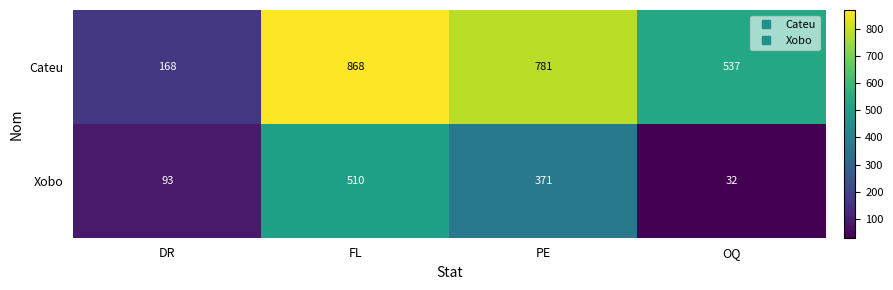

What is the difference between the maximum and minimum values in the Cateu series?

700